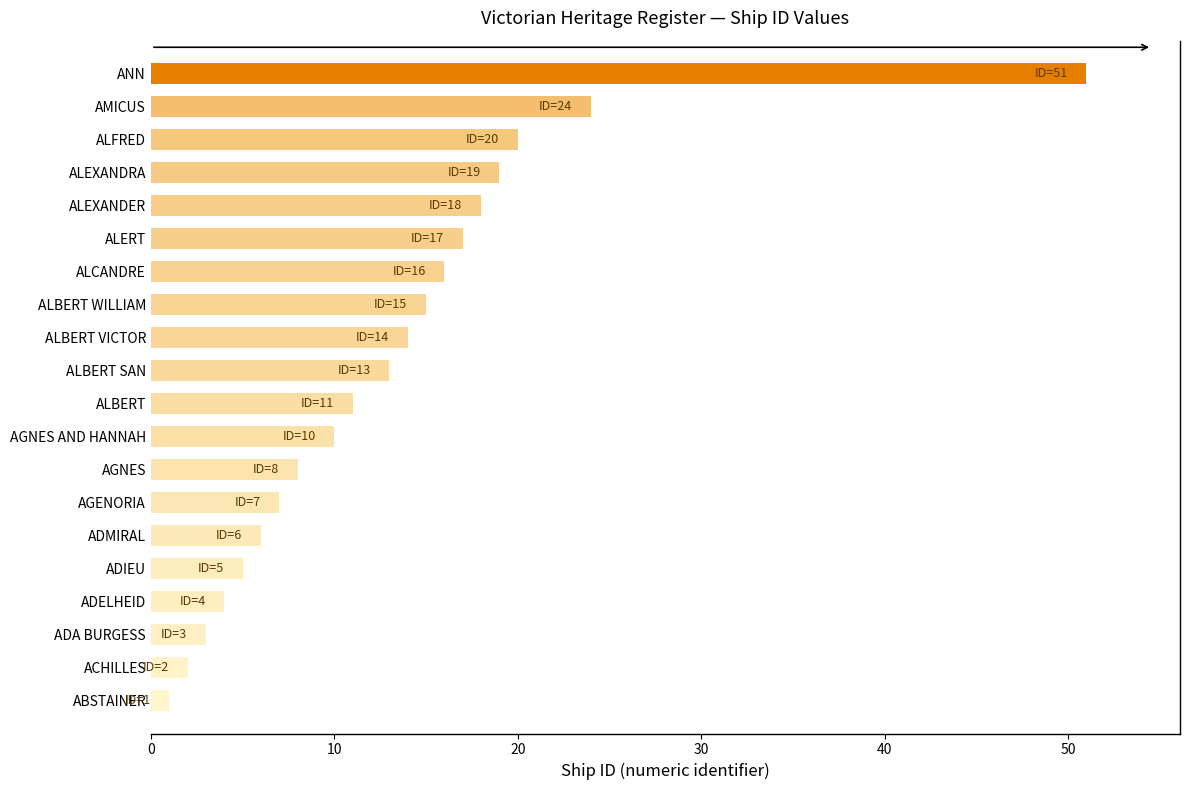

Reading top to bottom, extract all data points from this chart.

ANN=51	AMICUS=24	ALFRED=20	ALEXANDRA=19	ALEXANDER=18	ALERT=17	ALCANDRE=16	ALBERT WILLIAM=15	ALBERT VICTOR=14	ALBERT SAN=13	ALBERT=11	AGNES AND HANNAH=10	AGNES=8	AGENORIA=7	ADMIRAL=6	ADIEU=5	ADELHEID=4	ADA BURGESS=3	ACHILLES=2	ABSTAINER=1